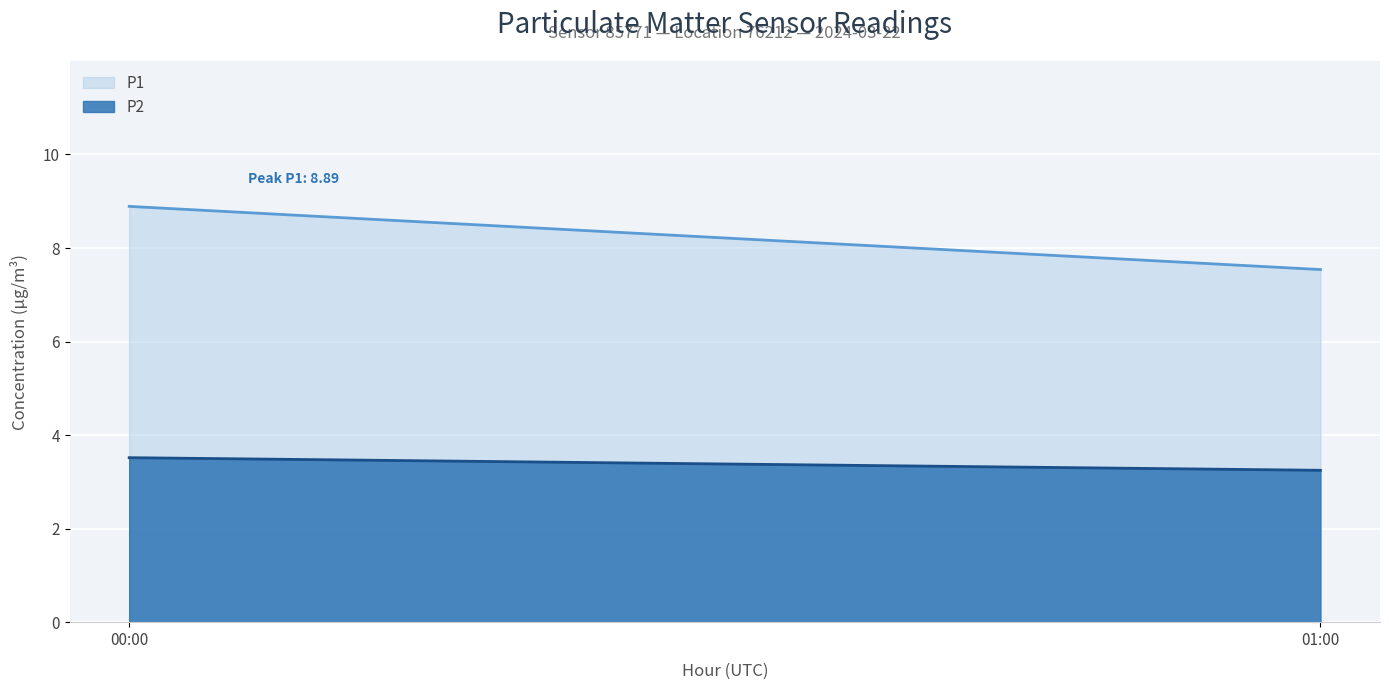

True or false: P1 and P2 intersect in this chart.

False